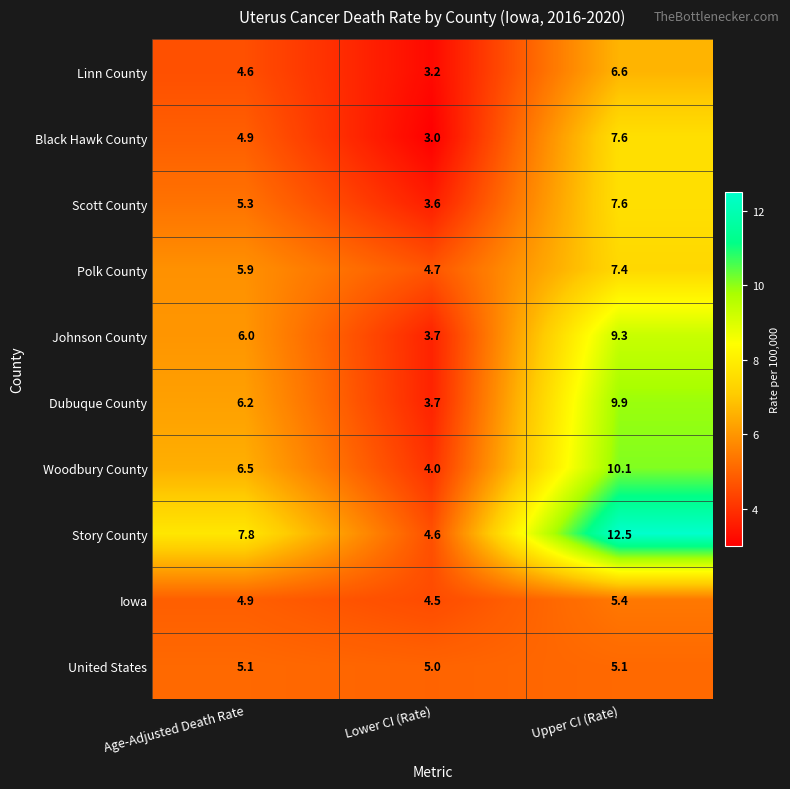

Read the Scott County value at Upper CI (Rate).

7.6